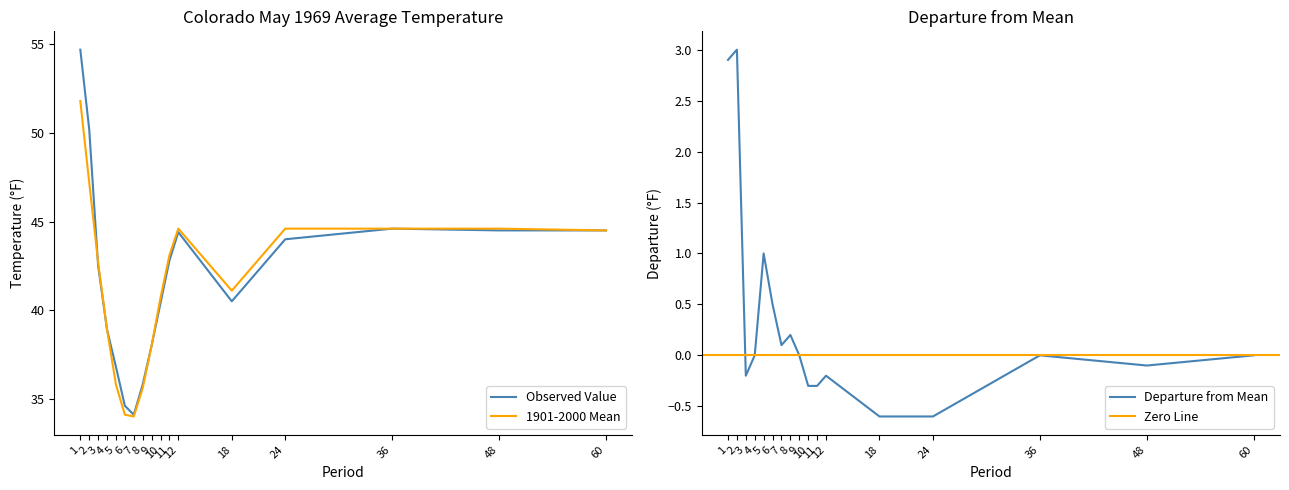

What is the difference between the Value values at 1 and 9?

16.7